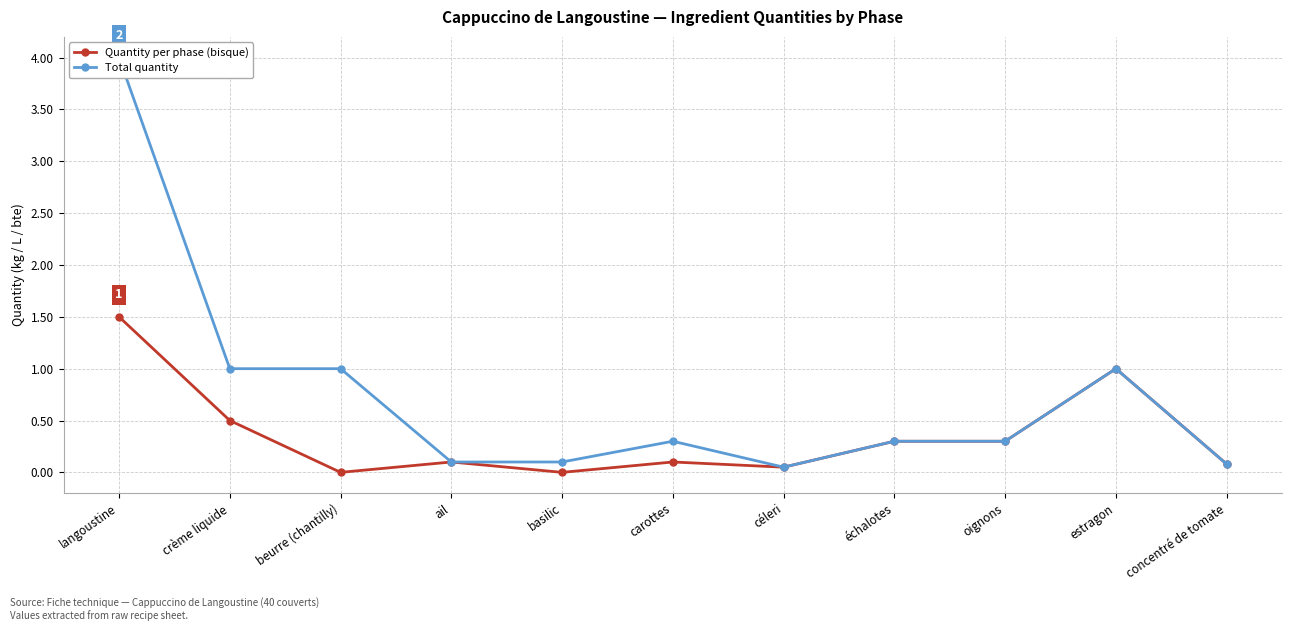

Between carottes and concentré de tomate, which series saw the biggest shift?

Total quantity